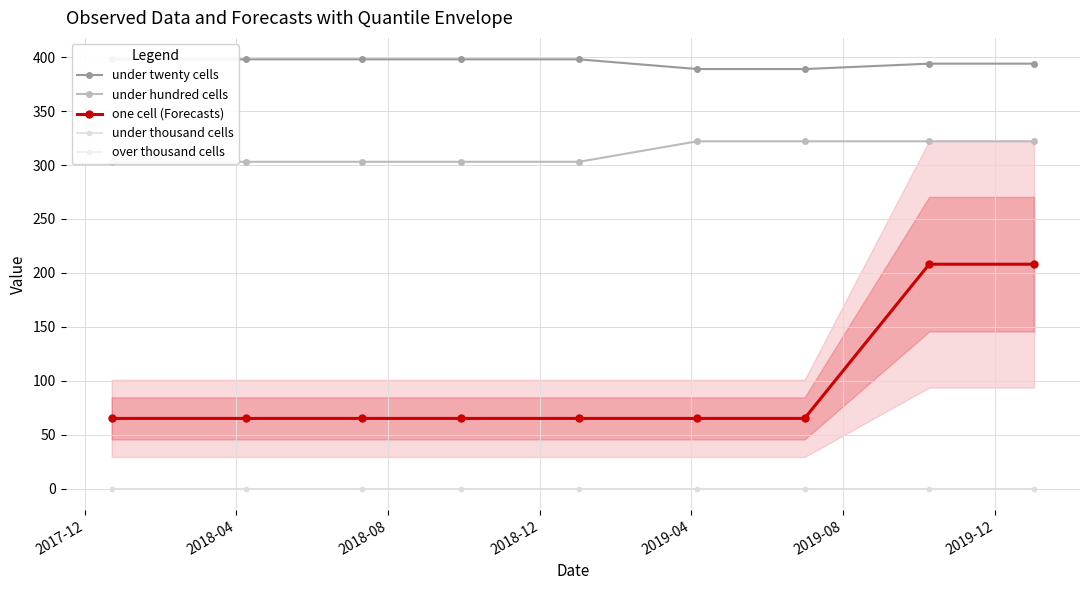

At which label is under hundred cells closest to 312?

2017-12